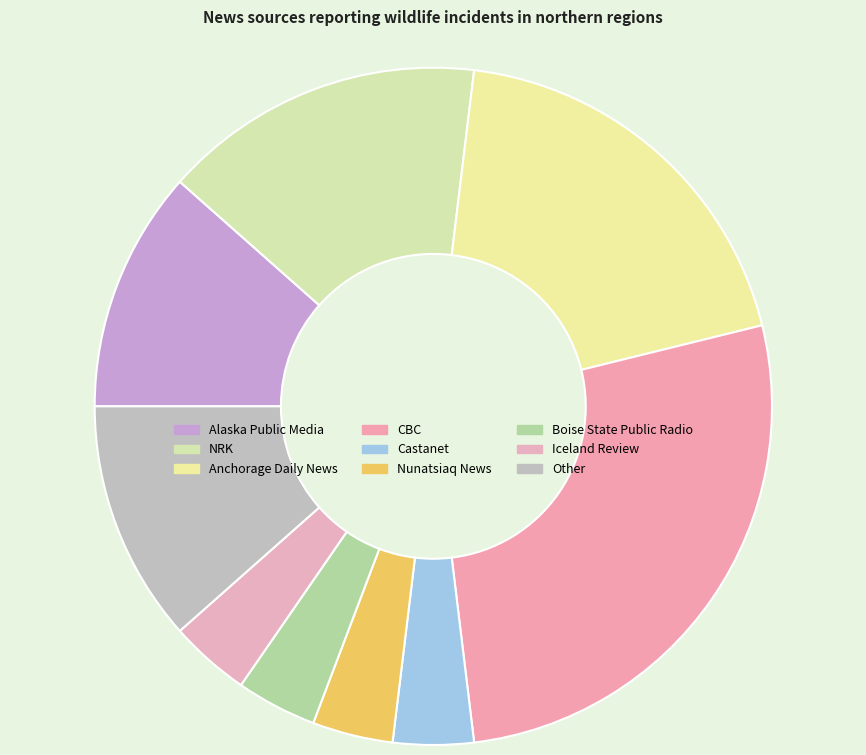

What is the ratio of the value at Other to the value at Anchorage Daily News?

0.6